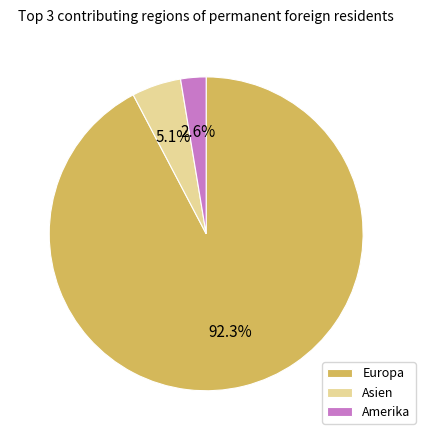

To the nearest percent, what is the difference between the Europa and Amerika slice percentages?

90%